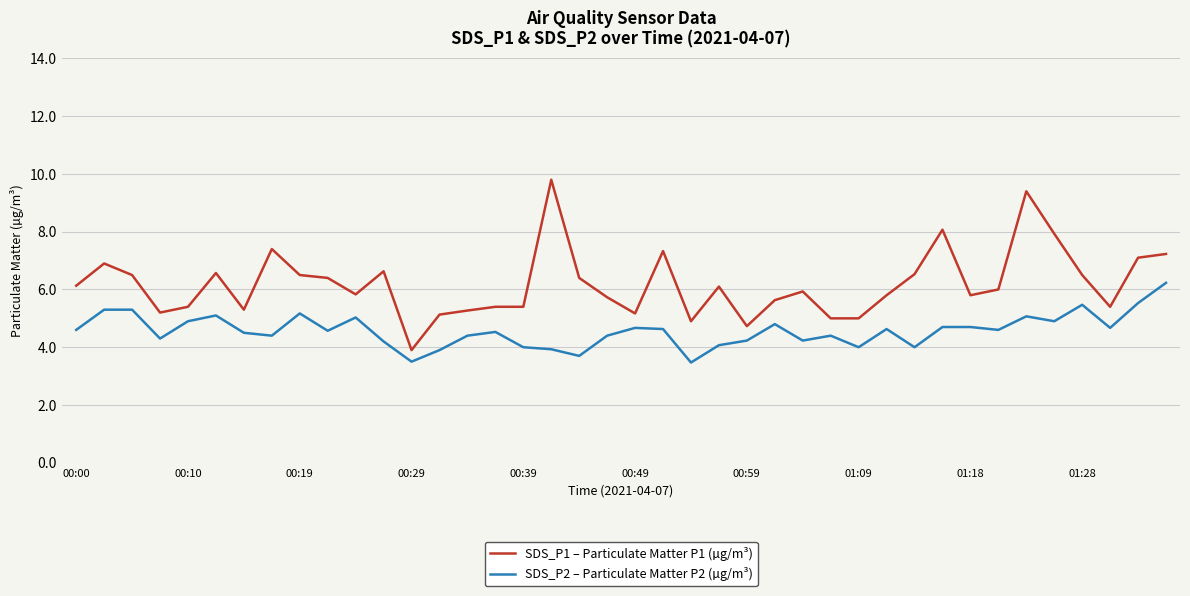

What is the difference between the maximum and minimum values in the SDS_P1 – Particulate Matter P1 (µg/m³) series?

5.9